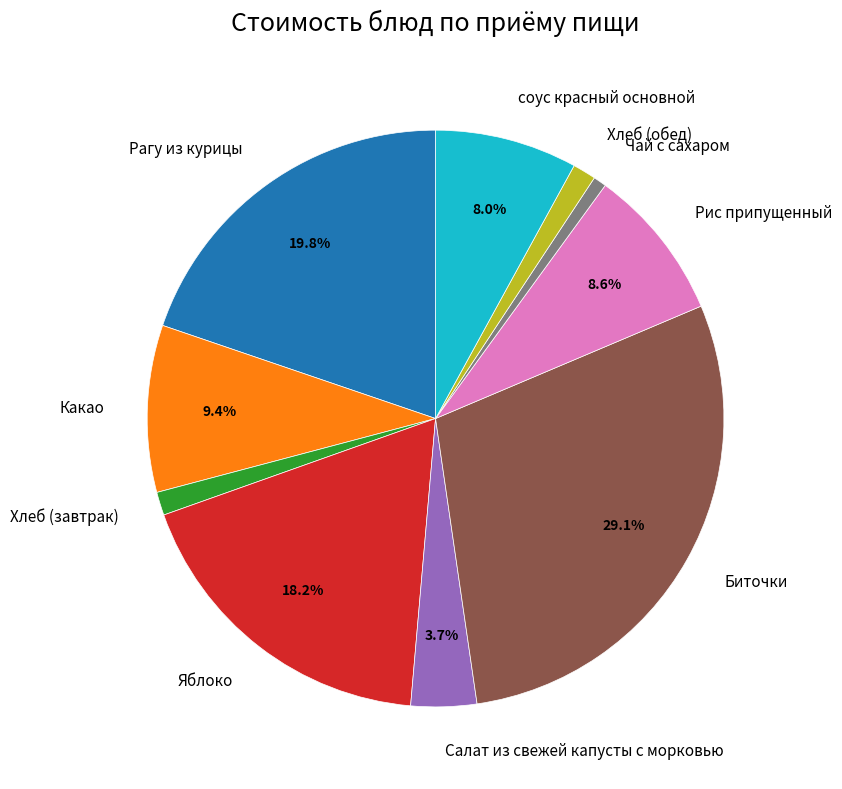

What percentage do Яблоко and Рис припущенный together represent?

26.8%